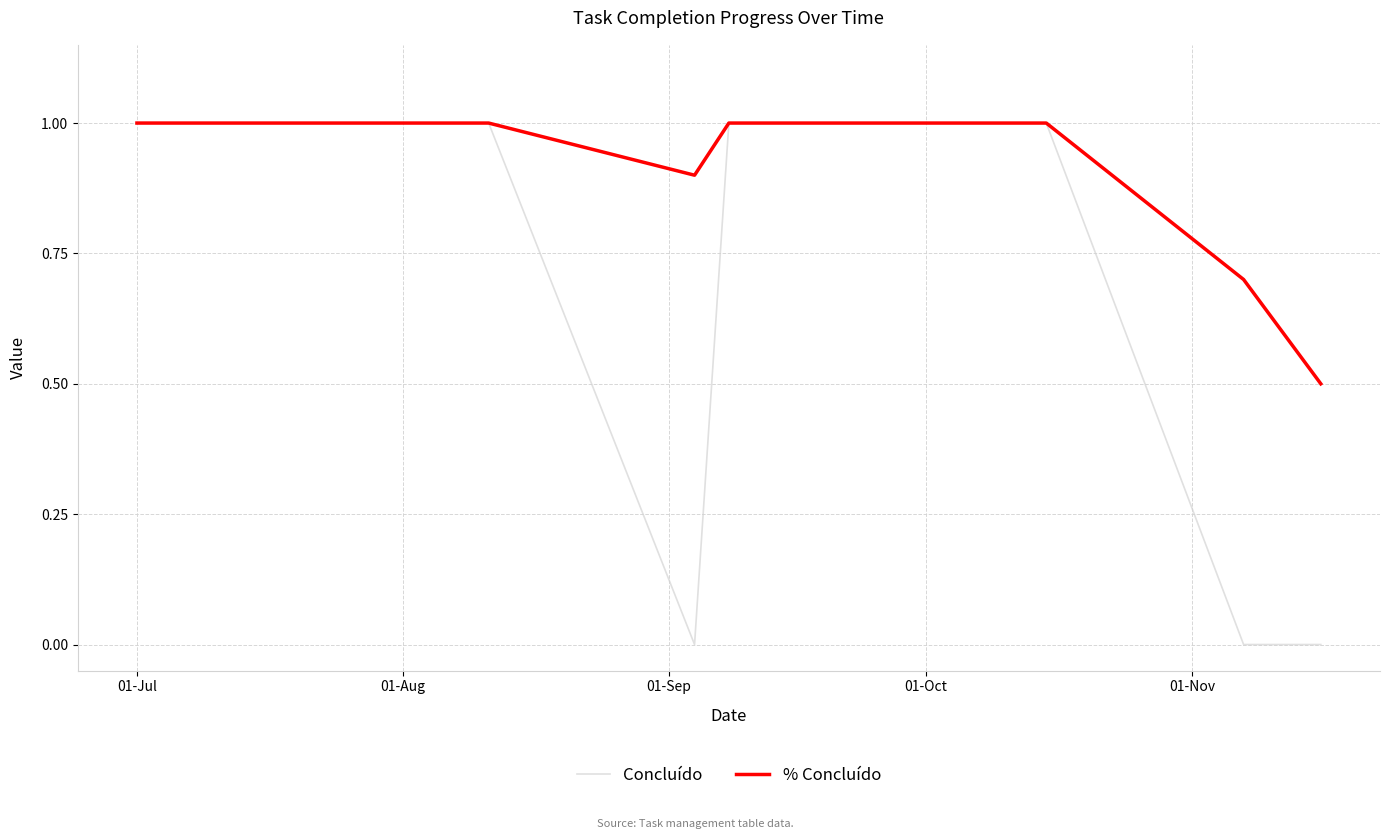

The Concluído series shows -0.3 at 22. True or false?

False